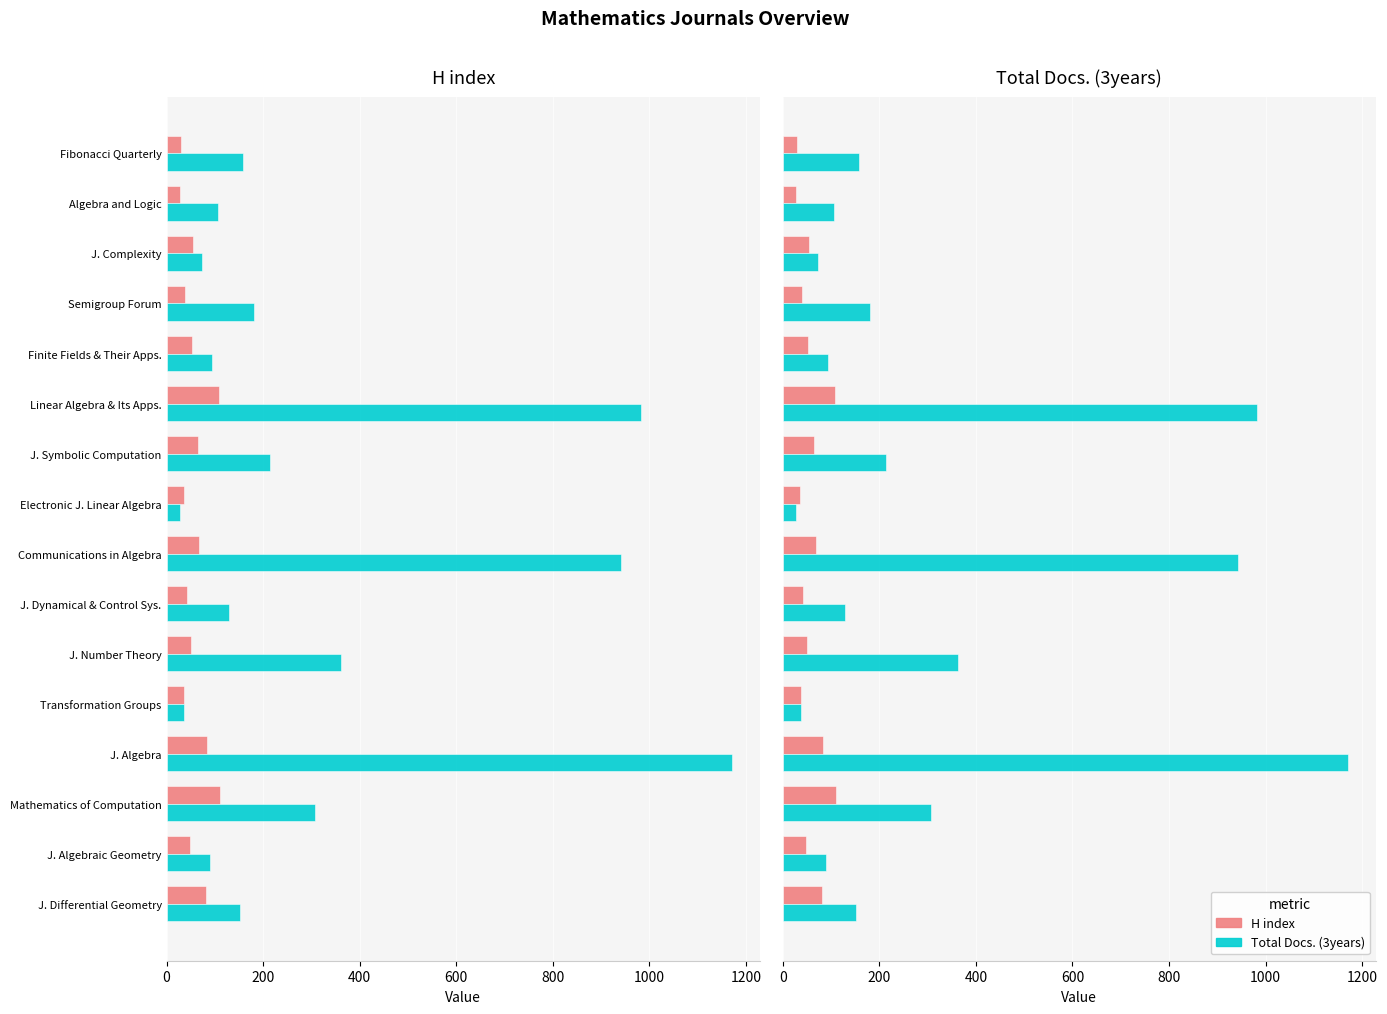

Which series has the largest total across all categories?

Total Docs. (3years)